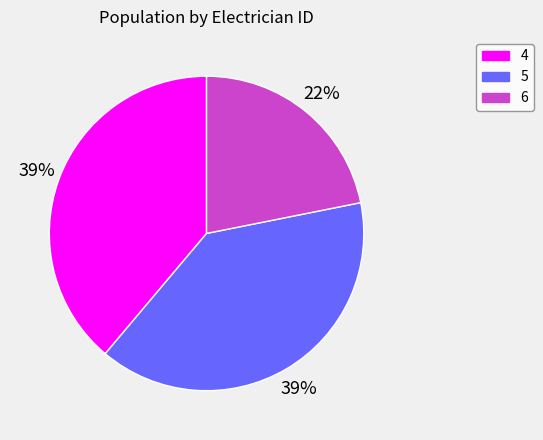

The 4 slice represents 33% of the pie. True or false?

False